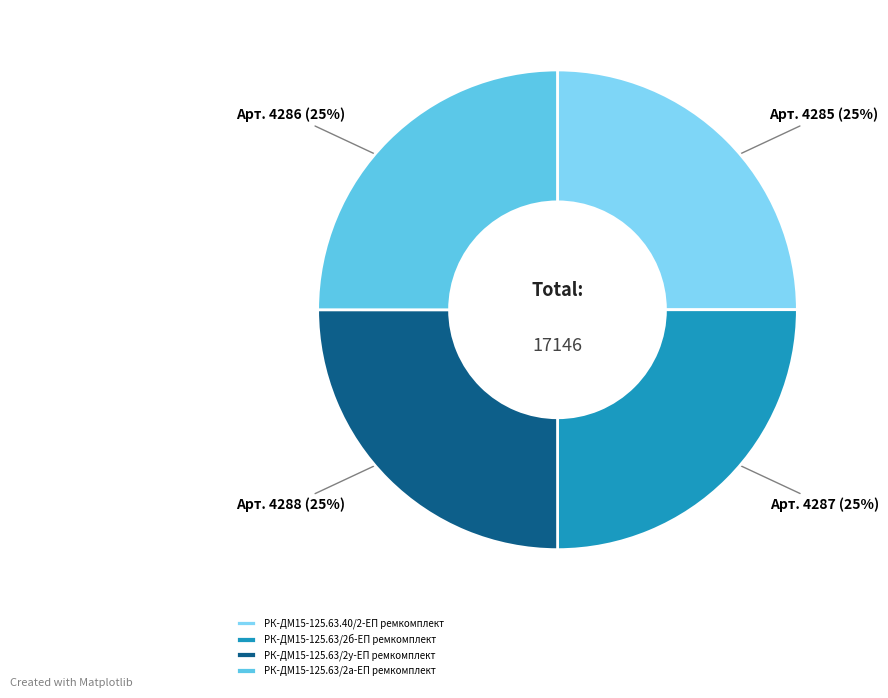

Is there a majority slice in this chart?

No